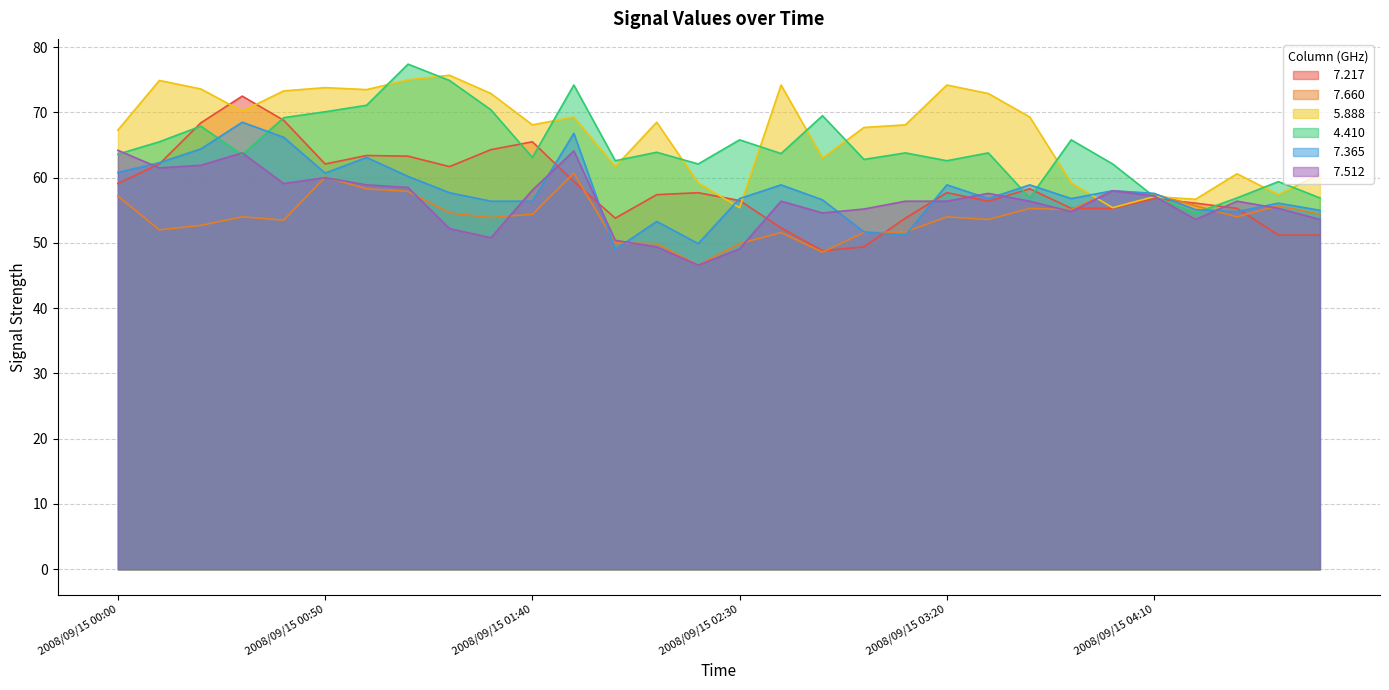

Reading right to left, what are all the values shown in this chart?

  7.217: 51.2	51.2	55.3	56.1	56.8	55.3	55.3	58.3	56.4	57.7	53.8	49.4	48.8	52.3	56.5	57.7	57.4	53.8	59.4	65.5	64.3	61.7	63.3	63.4	62.1	68.8	72.5	68.4	62.1	59.1
  7.660: 54.4	55.7	54.0	55.7	57.5	58.0	55.1	55.3	53.6	54.0	51.7	51.6	48.6	51.6	49.9	46.6	49.9	50.0	60.7	54.4	53.9	54.6	57.9	58.3	60.1	53.5	54.0	52.7	52.0	57.2
  5.888: 60.6	57.4	60.6	56.7	57.1	55.4	59.2	69.3	72.9	74.2	68.1	67.7	63.0	74.2	55.4	59.2	68.5	61.7	69.3	68.1	72.9	75.7	75.0	73.5	73.8	73.3	70.2	73.6	74.9	67.3
  4.410: 56.9	59.4	56.9	54.6	57.1	62.1	65.8	56.9	63.8	62.6	63.8	62.8	69.5	63.7	65.8	62.1	63.9	62.6	74.2	63.1	70.4	74.9	77.4	71.1	70.1	69.2	63.5	67.9	65.5	63.6
  7.365: 55.0	56.1	54.8	55.1	57.6	58.0	56.8	58.9	56.8	58.9	51.2	51.7	56.6	58.9	56.8	49.9	53.3	49.0	66.8	56.4	56.4	57.7	60.2	63.1	60.7	66.2	68.5	64.4	62.3	60.8
  7.512: 53.6	55.3	56.4	53.6	57.2	58.0	54.8	56.4	57.6	56.4	56.4	55.2	54.6	56.4	49.1	46.6	49.4	50.4	64.1	58.1	50.8	52.2	58.5	58.9	60.0	59.1	63.8	61.9	61.5	64.2